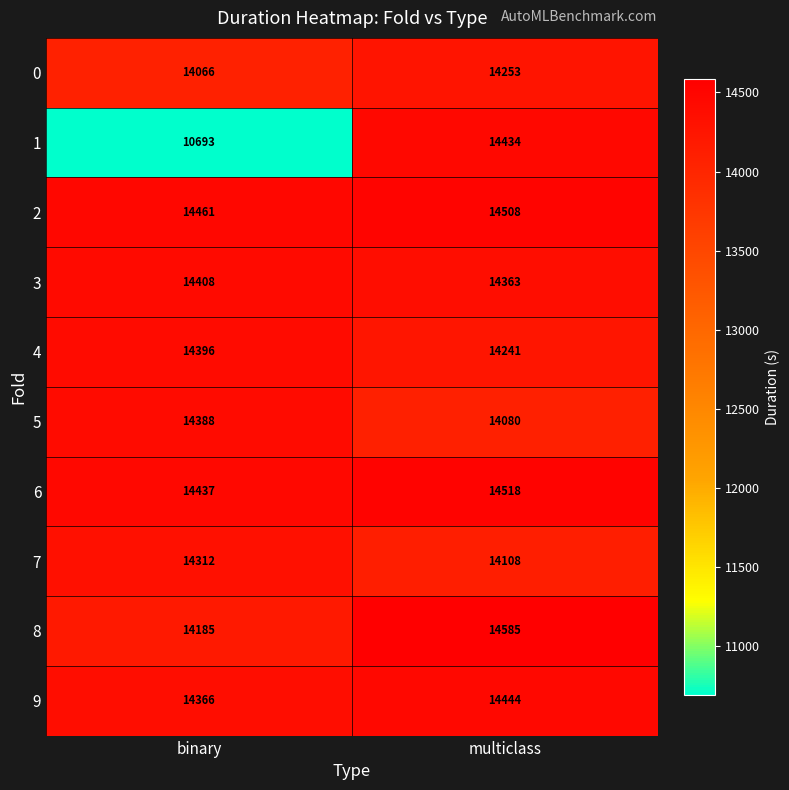

The value of 5 at binary is 3897. True or false?

False